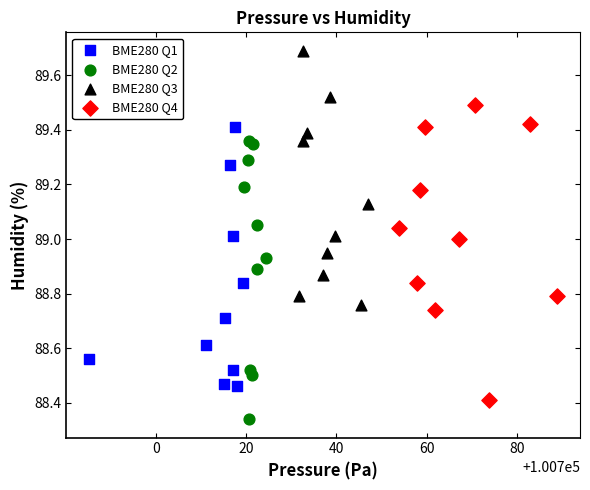

Which series contains the highest Y value?

BME280 Q3